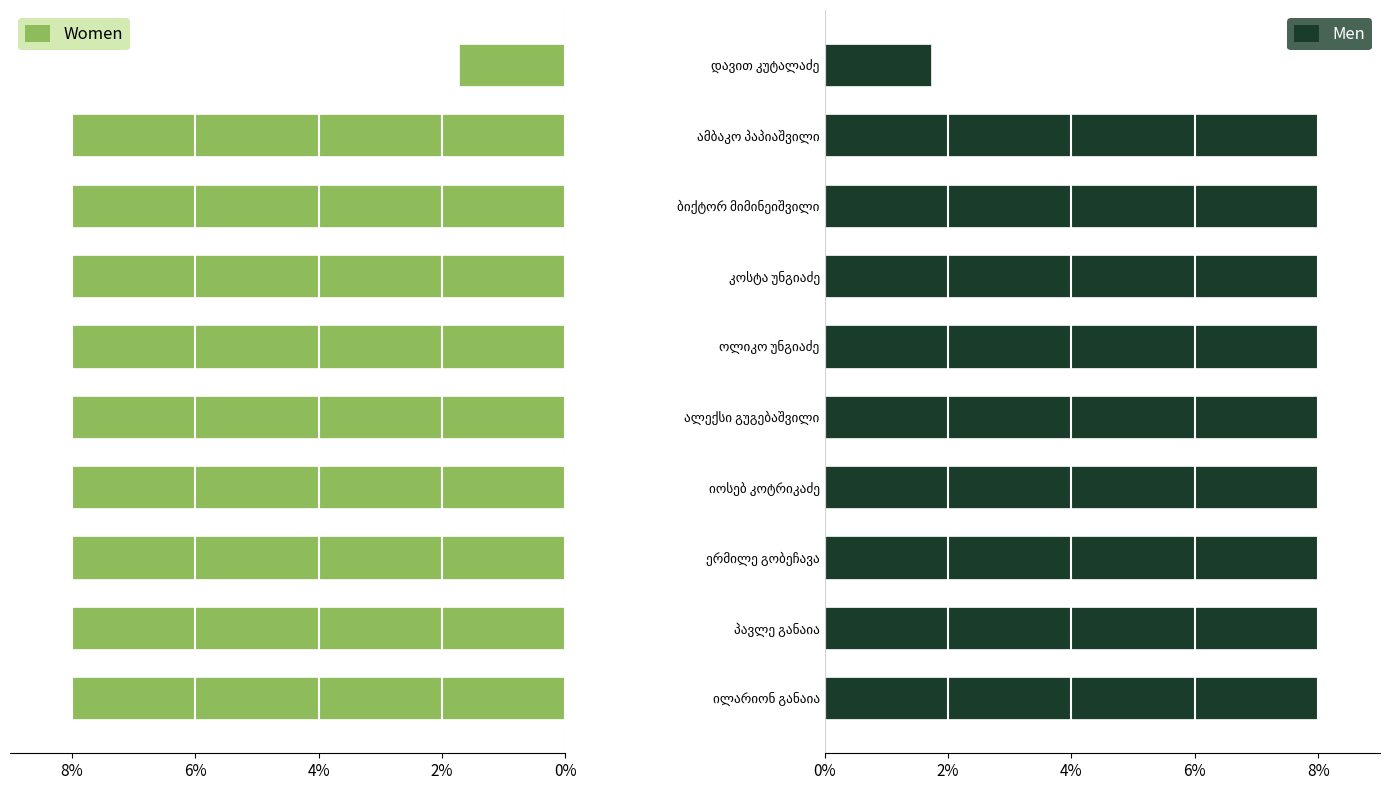

Is it true that Women equals -3.4 at ბიქტორ მიმინეიშვილი?

False